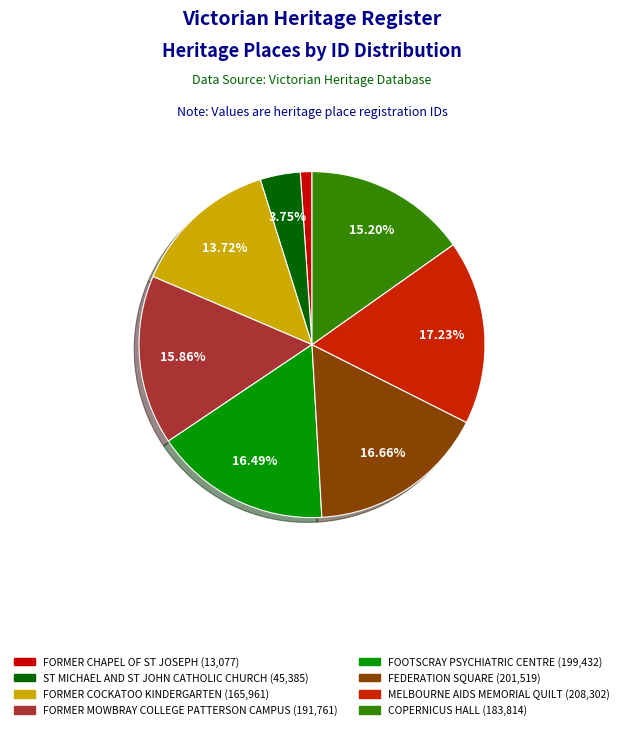

What is the change in value from ST MICHAEL AND ST JOHN CATHOLIC CHURCH to MELBOURNE AIDS MEMORIAL QUILT?

+162917